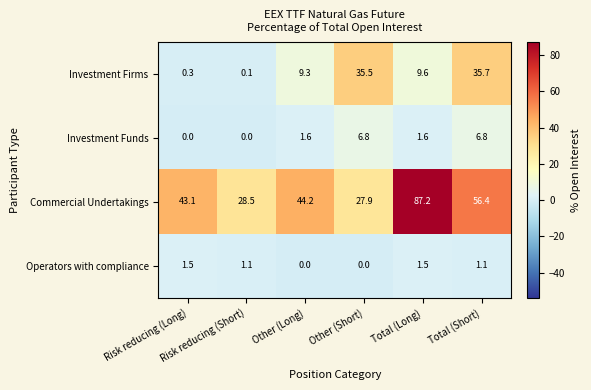

Which series changed the most between Risk reducing (Short) and Total (Long)?

Commercial Undertakings